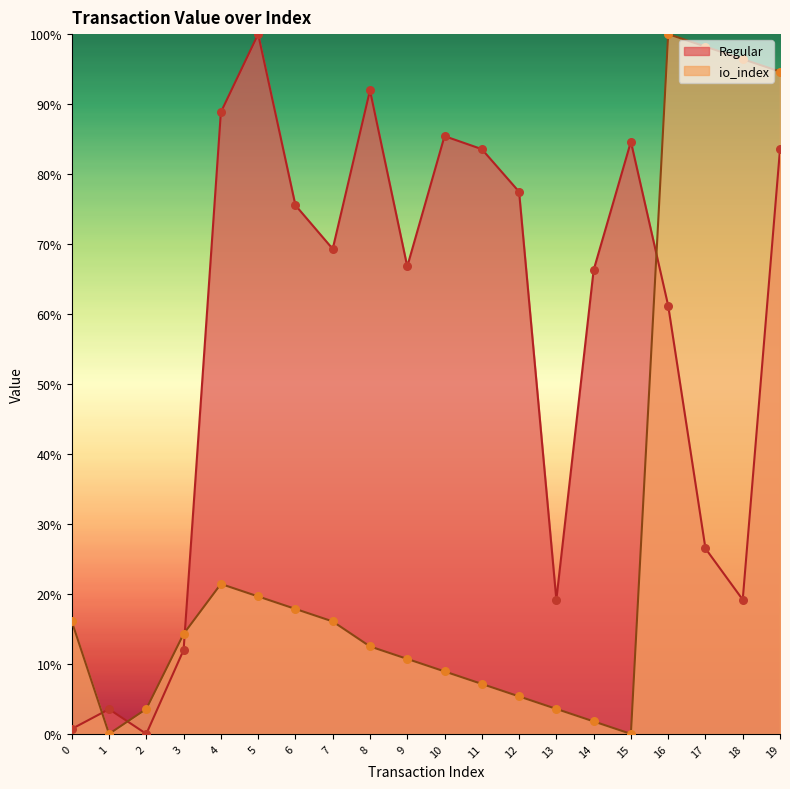

At how many categories does at least one series exceed 0?

20